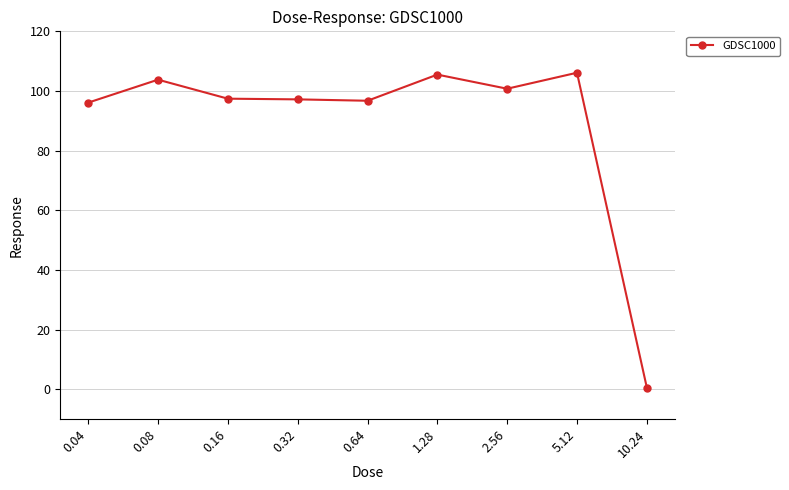

Which has a higher value, 1.28 or 0.32?

1.28